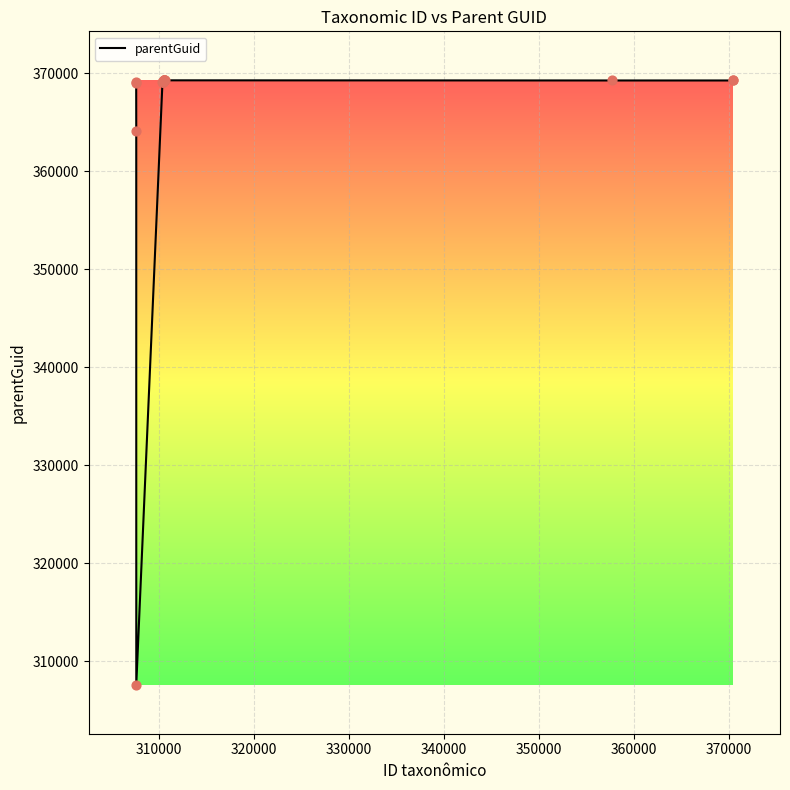

What is the minimum value shown in the chart?

307599